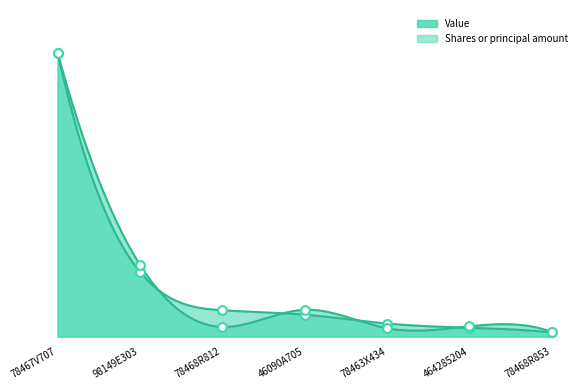

Is the value of Shares or principal amount at 98149E303 greater than the value of Value at 78468R853?

Yes